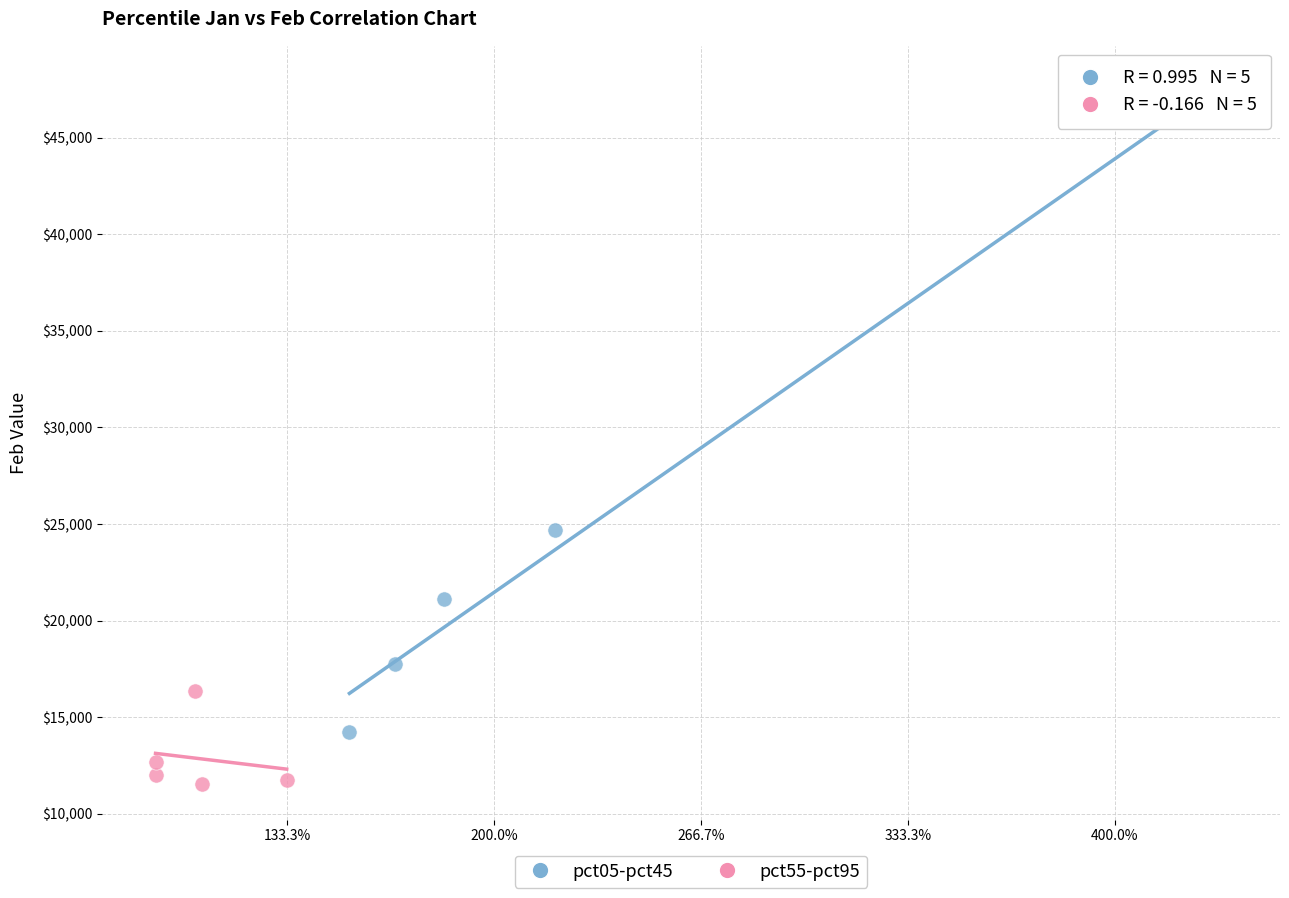

What are all the series names shown in the legend?

pct05-pct45, pct55-pct95